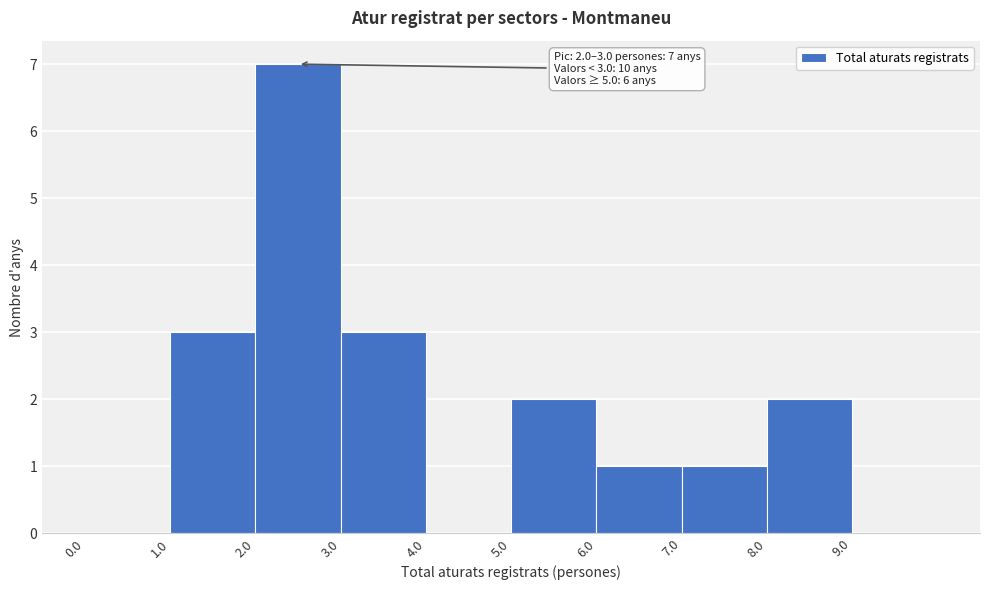

Over which range of the x-axis is the bar tallest?

2 to 3